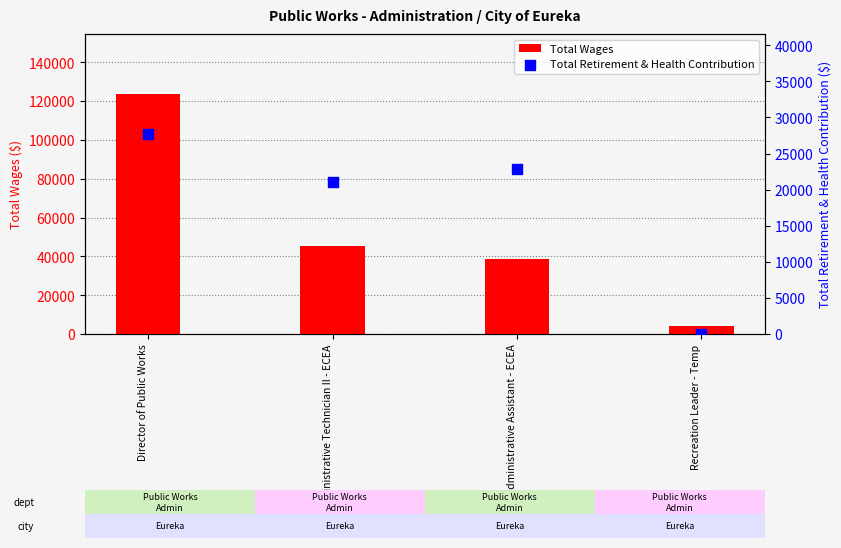

Which series reaches the maximum Y coordinate?

Total Wages